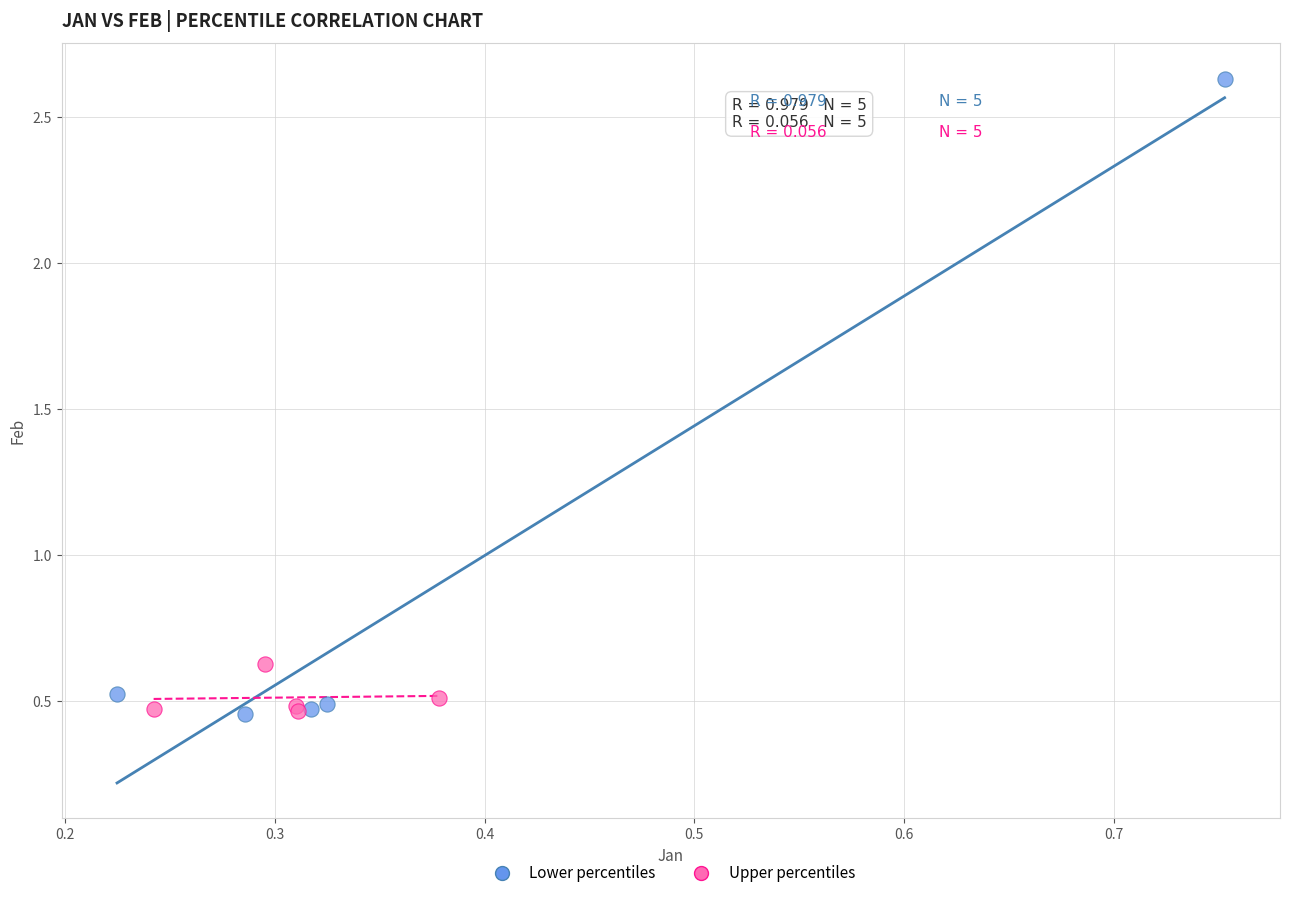

Which series has the largest Y range (max minus min)?

Lower percentiles